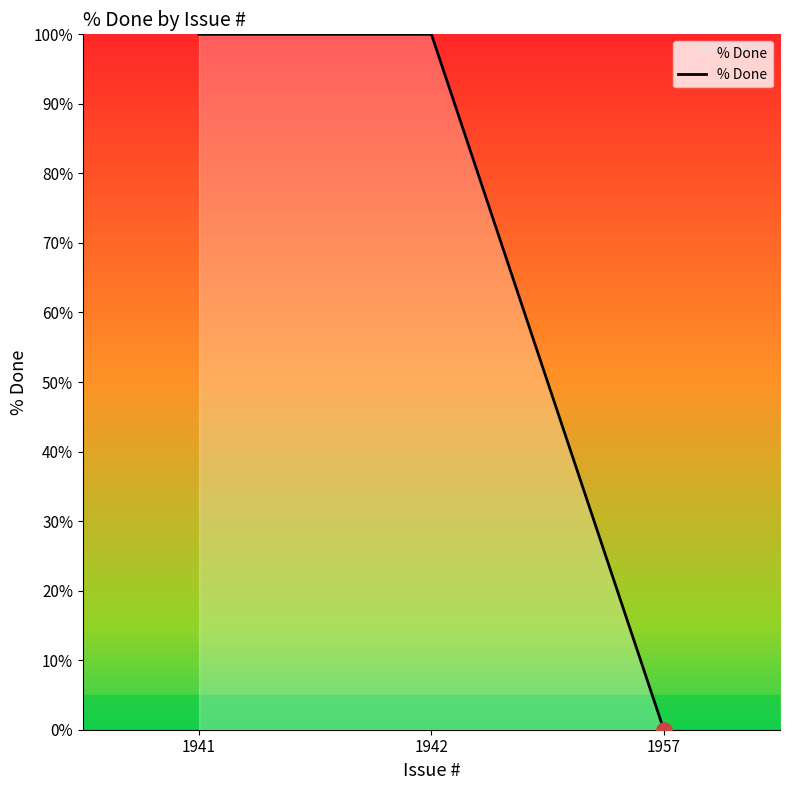

What is the ratio of the value at 1941 to the value at 1942?

1.0